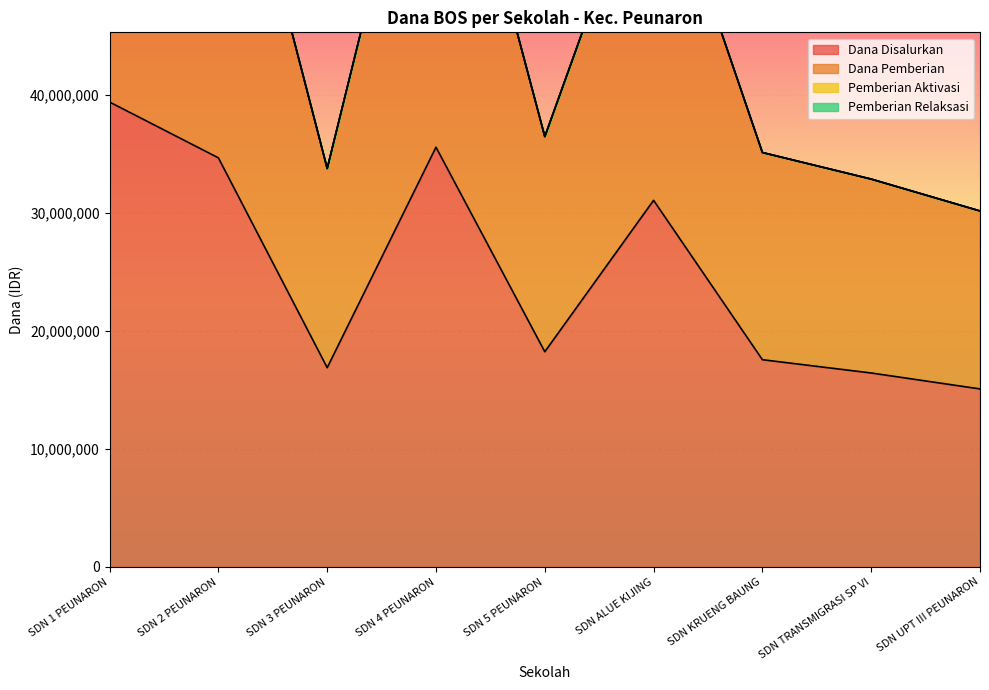

How many values in the Dana Pemberian series exceed 36450000?

4